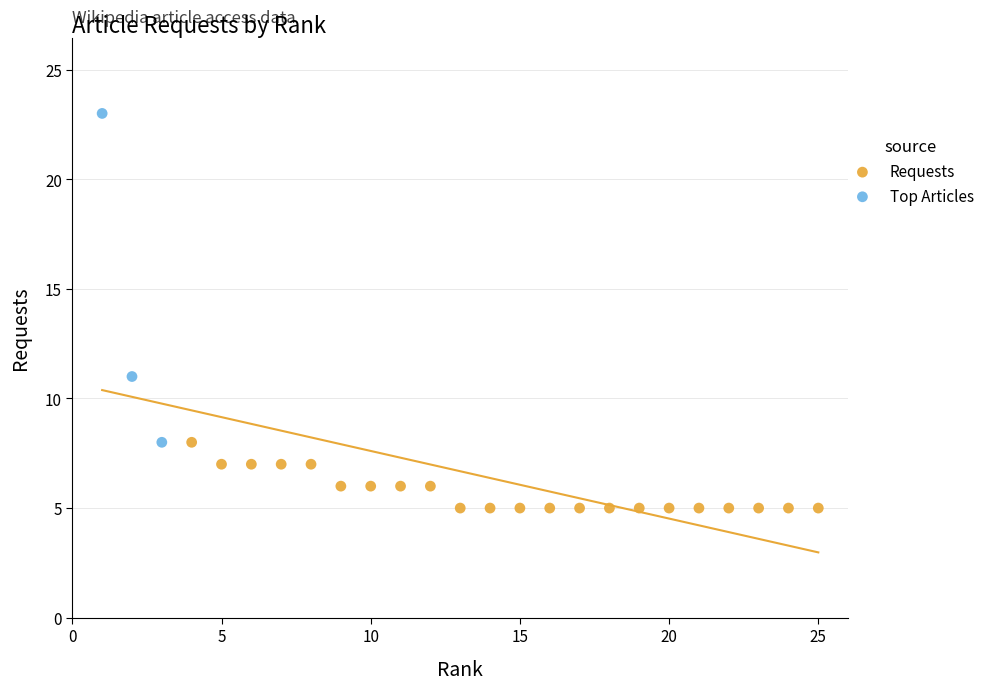

What are all the series names shown in the legend?

Requests, Top Articles